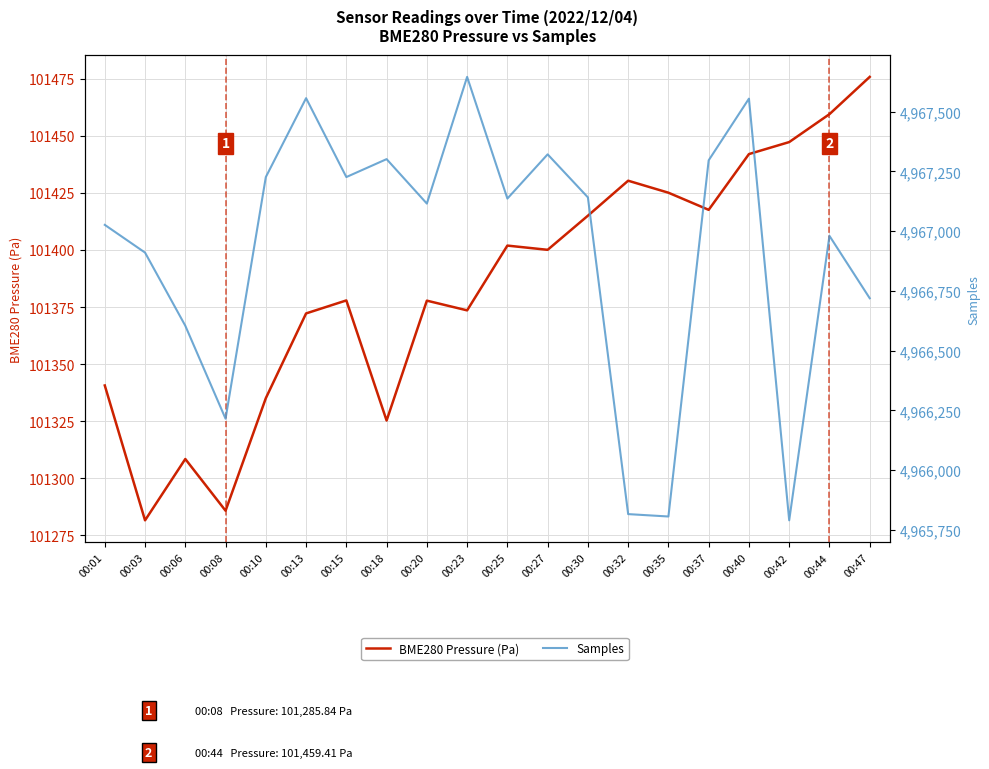

What is the minimum value shown in the chart?

101281.6